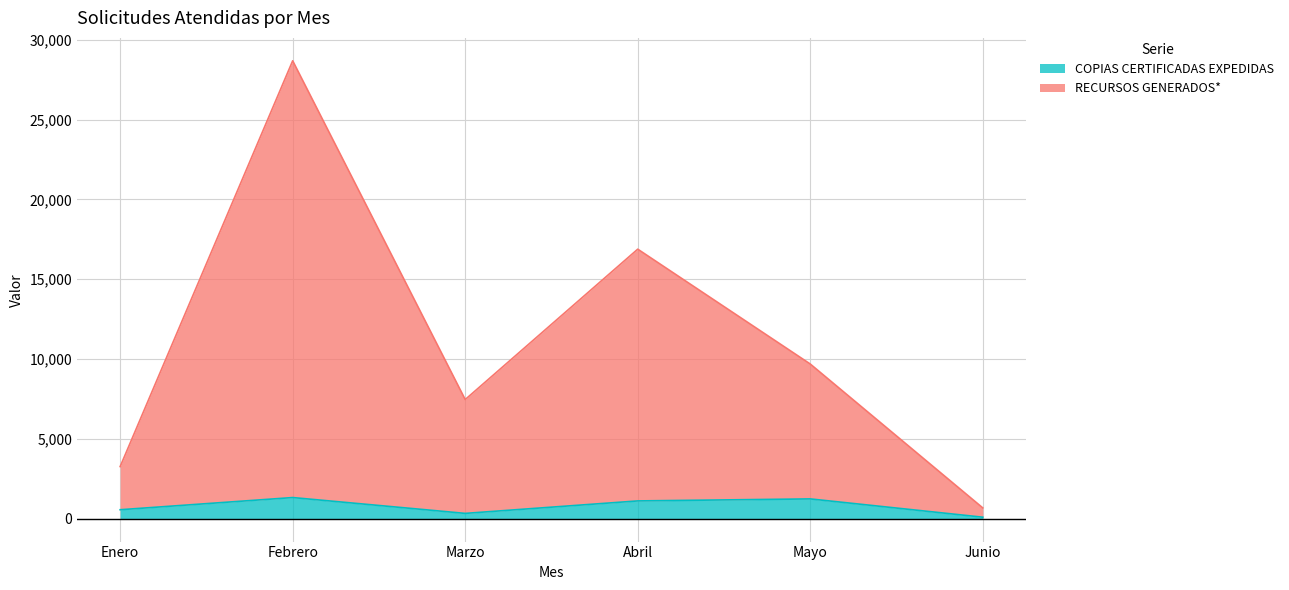

The value of COPIAS CERTIFICADAS EXPEDIDAS at Mayo is 1239. True or false?

True